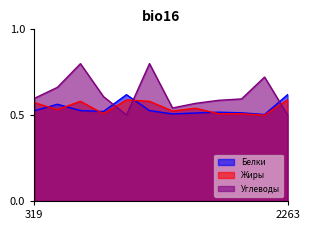

What is the spread (max minus min) of values at 11?

0.2